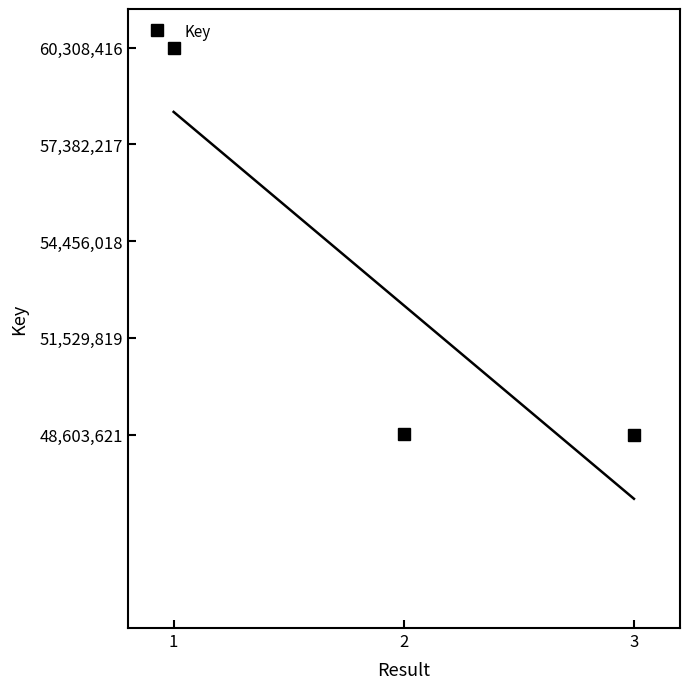

What is the value of the 2nd point from the left?

48629115